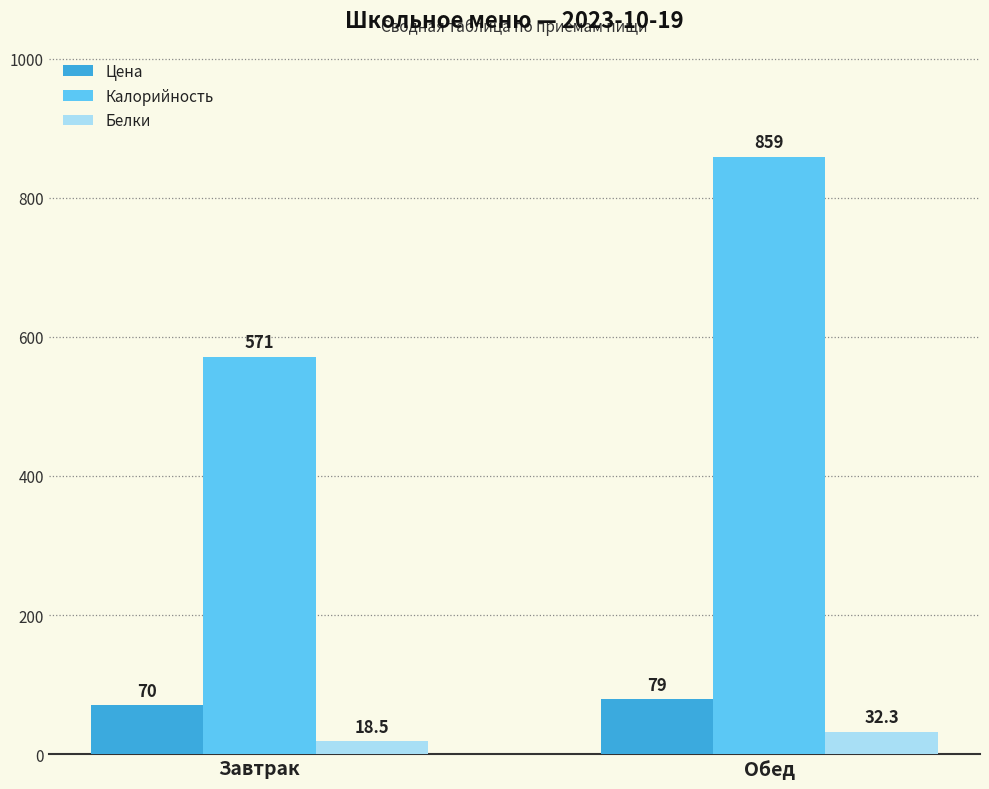

What position from the right is Завтрак?

2